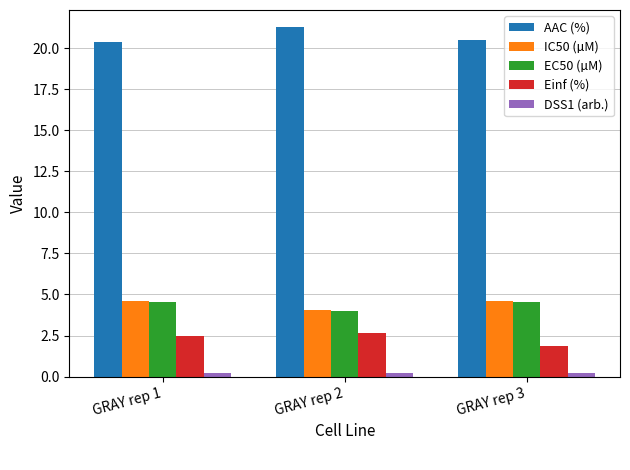

What is the average value of the AAC (%) series?

20.7